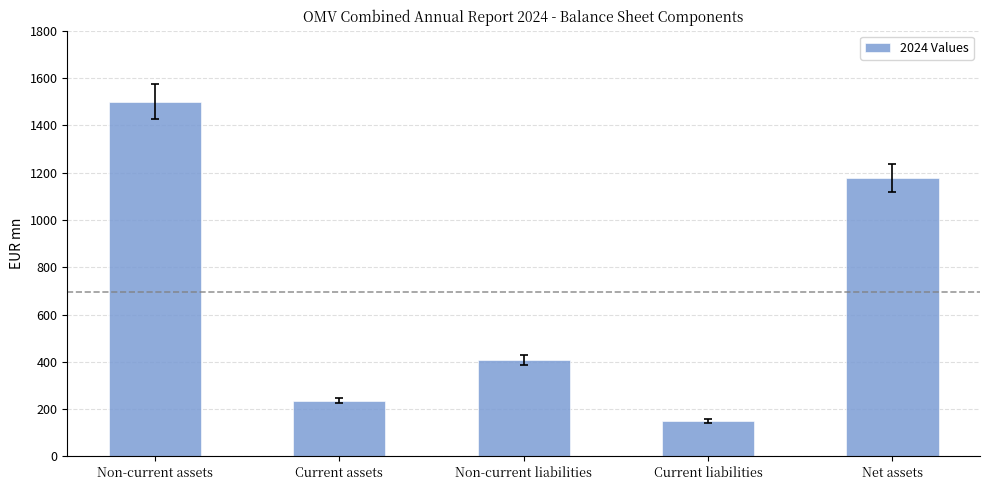

Reading left to right, extract all data points from this chart.

Non-current assets=1500	Current assets=236	Non-current liabilities=407	Current liabilities=151	Net assets=1178